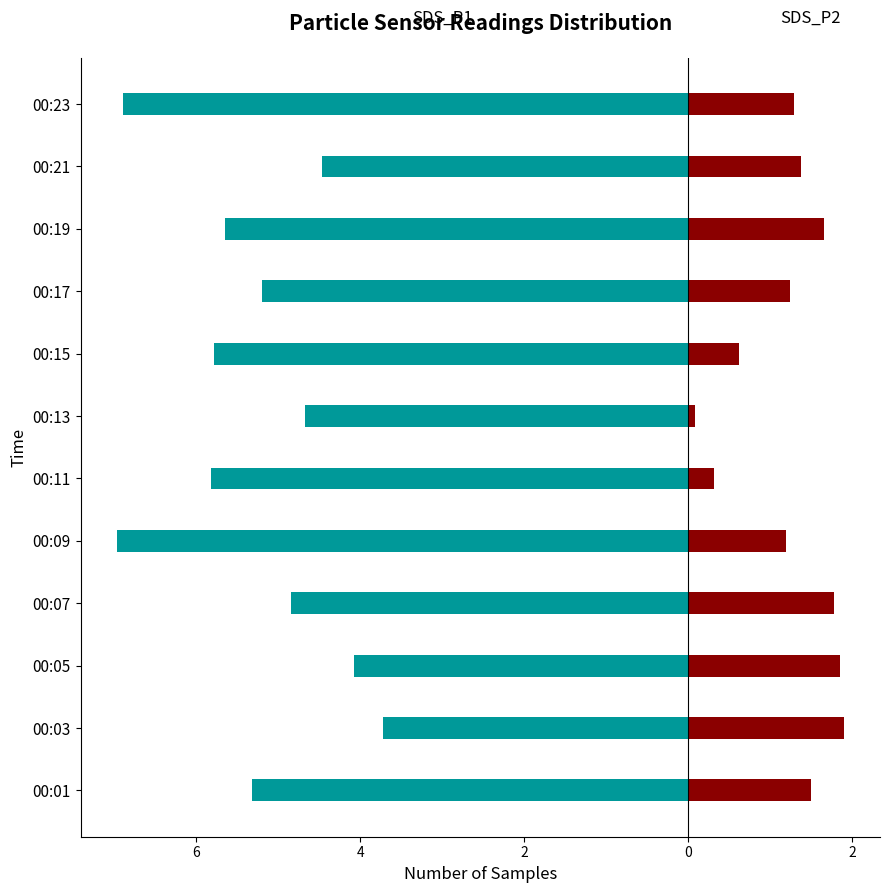

What are all the series names shown in the legend?

SDS_P1, SDS_P2